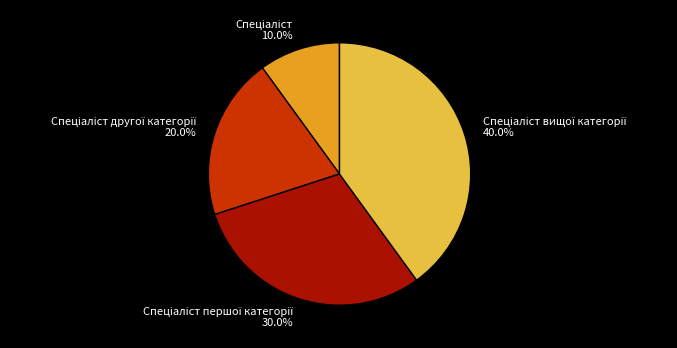

Which category has the biggest portion of the pie?

Спеціаліст вищої категорії